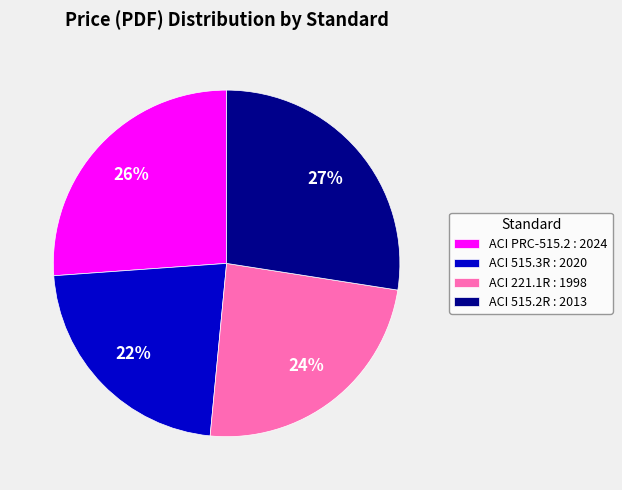

Combined, do ACI 515.3R : 2020 and ACI 221.1R : 1998 account for over 50%?

No